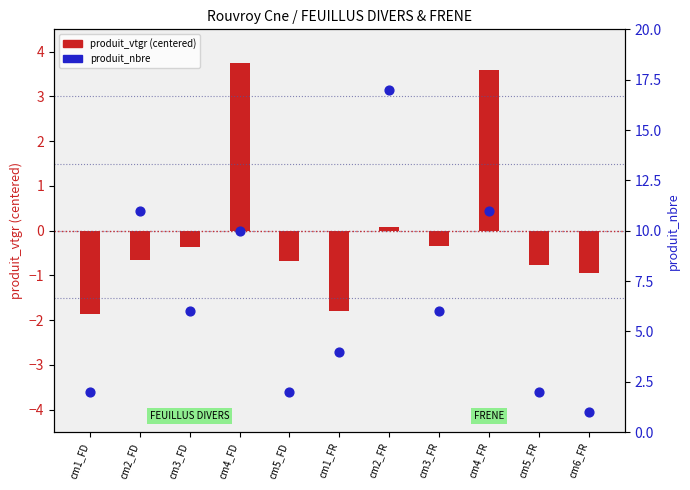

Which series has the largest total across all categories?

produit_nbre